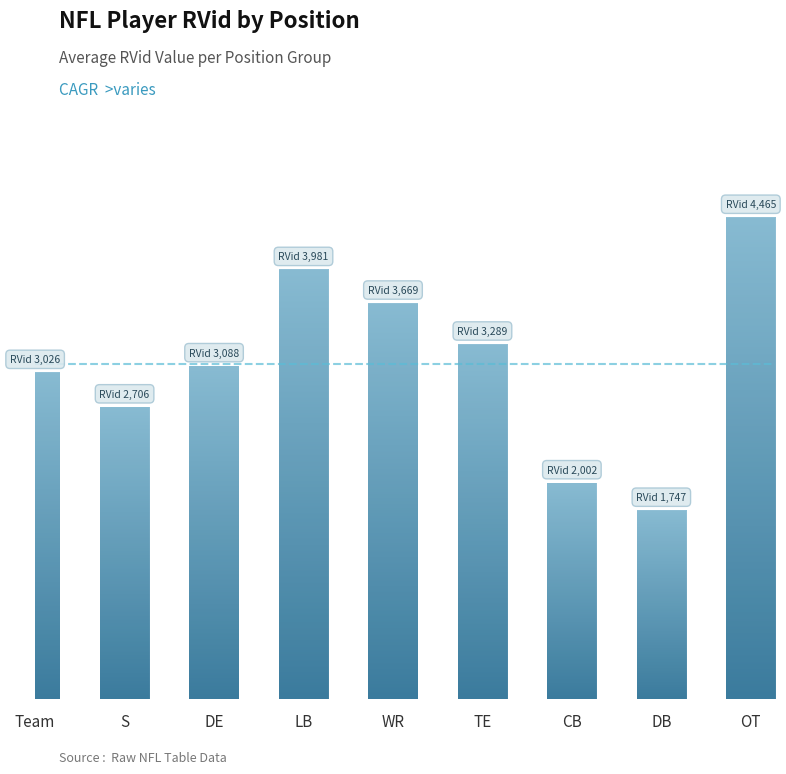

Where does the data first go above 3088?

LB